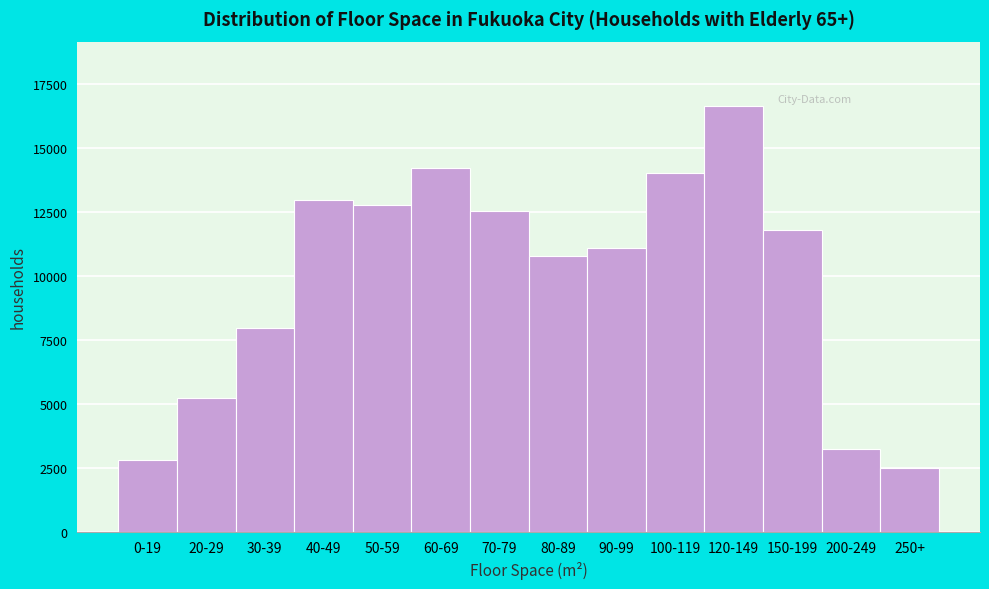

Reading left to right, list all the values displayed in this chart.

0-19=2816	20-29=5217	30-39=7955	40-49=12991	50-59=12799	60-69=14228	70-79=12559	80-89=10778	90-99=11093	100-119=14046	120-149=16672	150-199=11797	200-249=3234	250+=2478